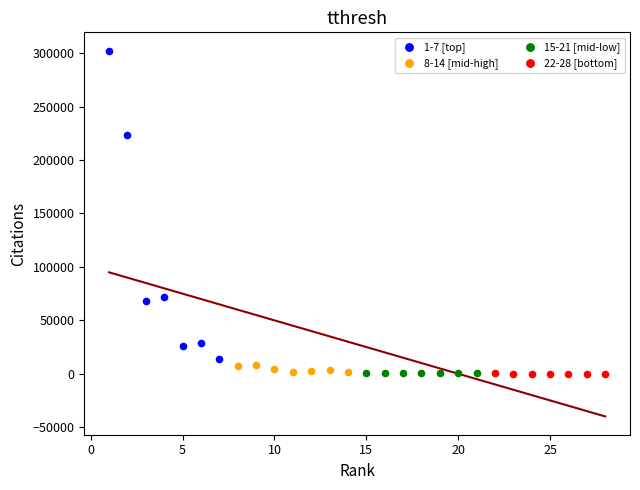

Which series contains the highest Y value?

1-7 [top]